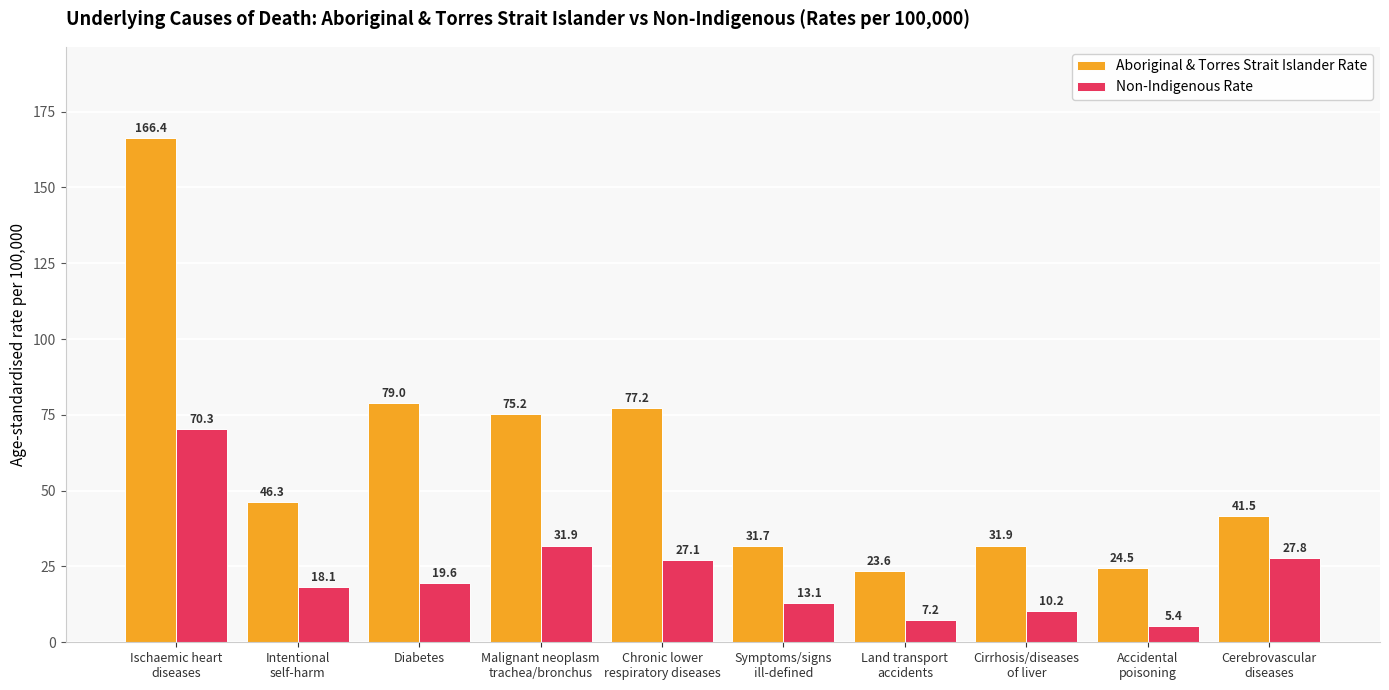

At which category does the chart reach its peak across all series?

Ischaemic heart
diseases